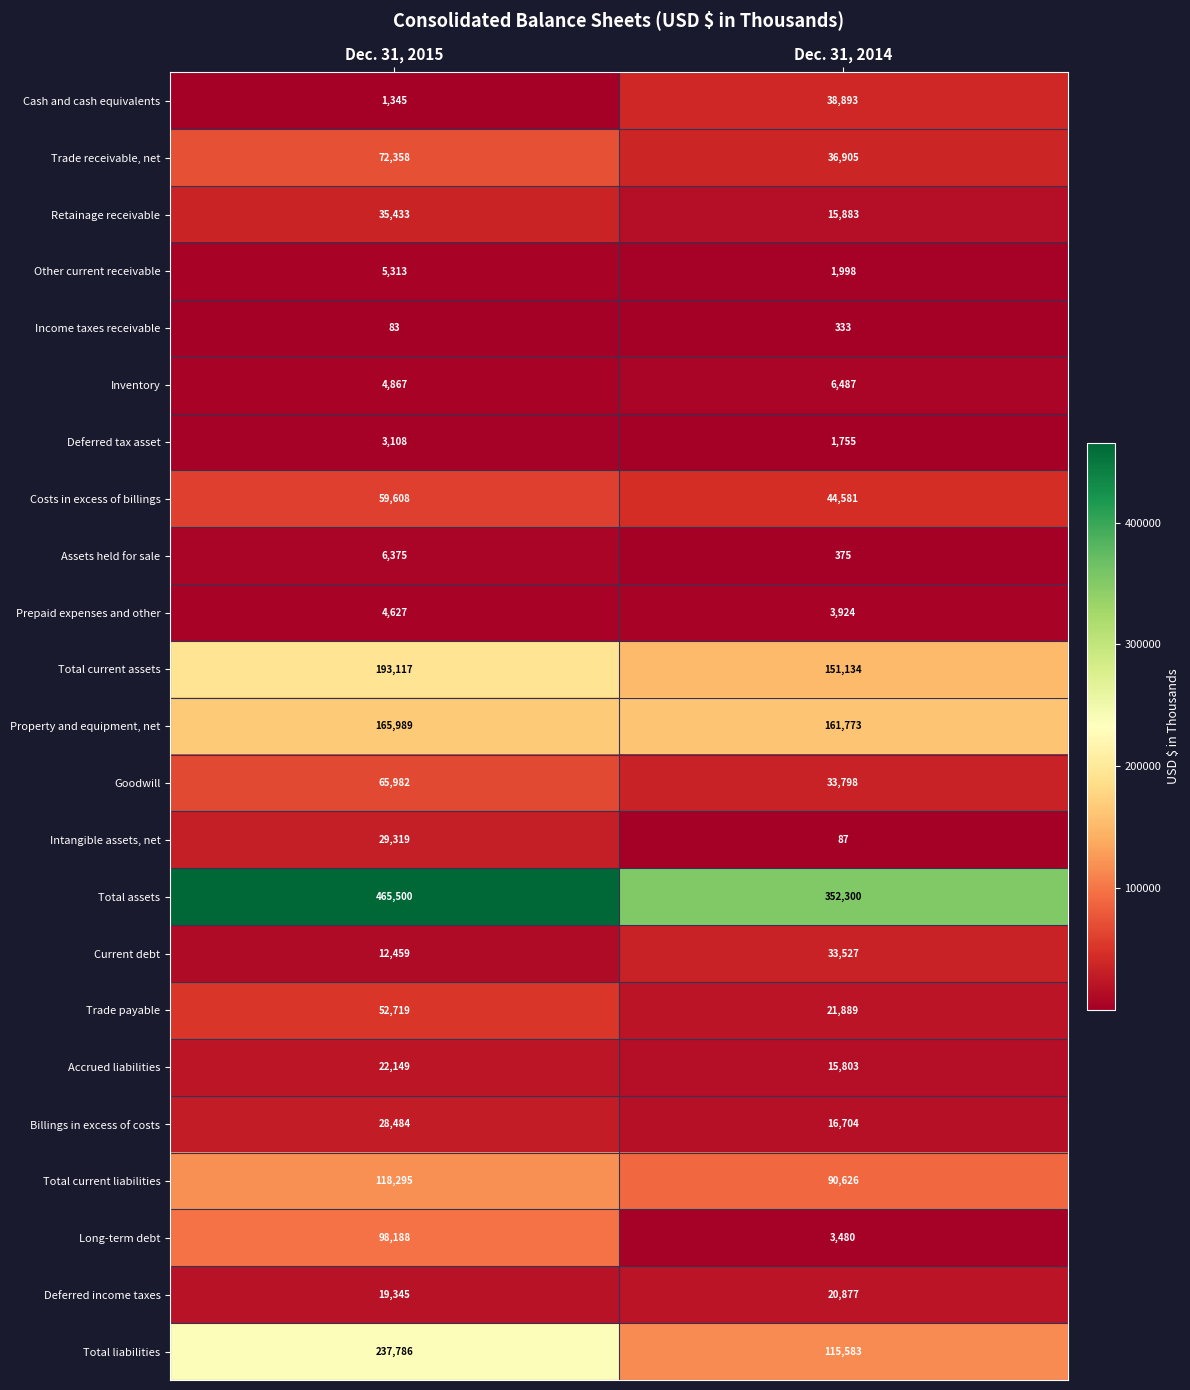

Between Dec. 31, 2015 and Dec. 31, 2014, which series saw the biggest shift?

Total liabilities